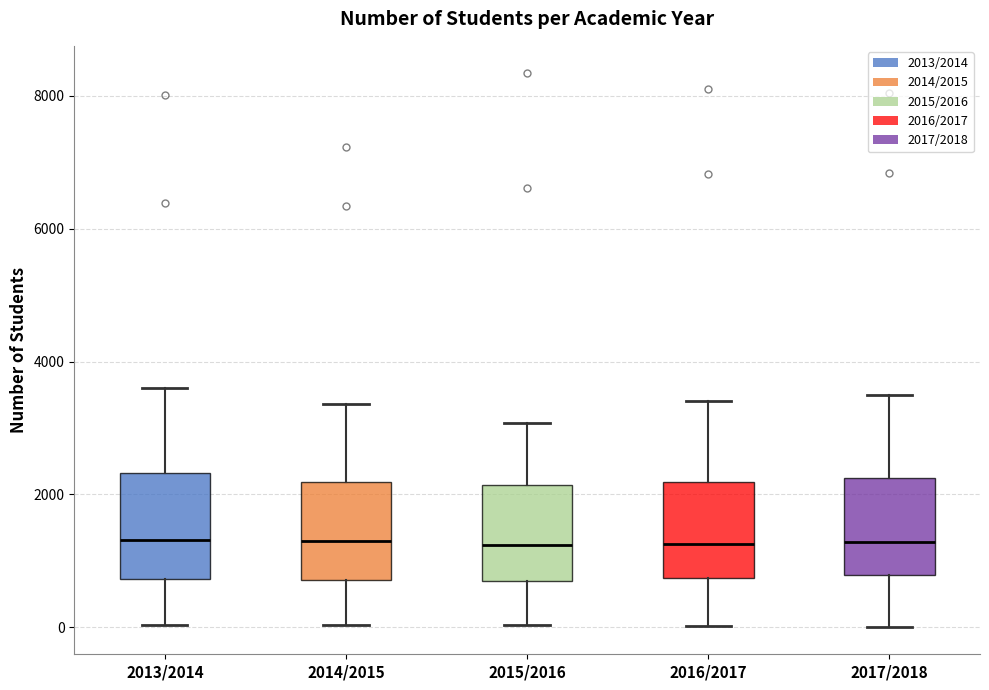

Where is the lower edge of the box for 2014/2015 on the y-axis? The values are not printed on the chart, so give them approximately, as read against the axis.

800